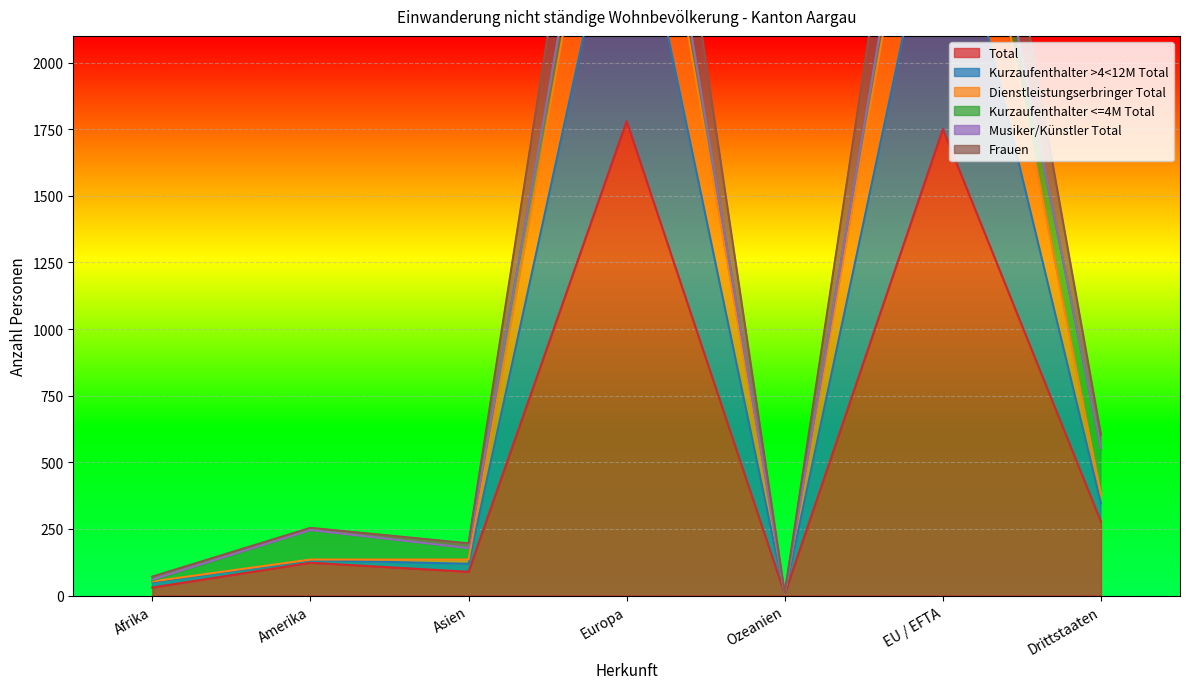

What is the difference between the highest and lowest values at Ozeanien?

5